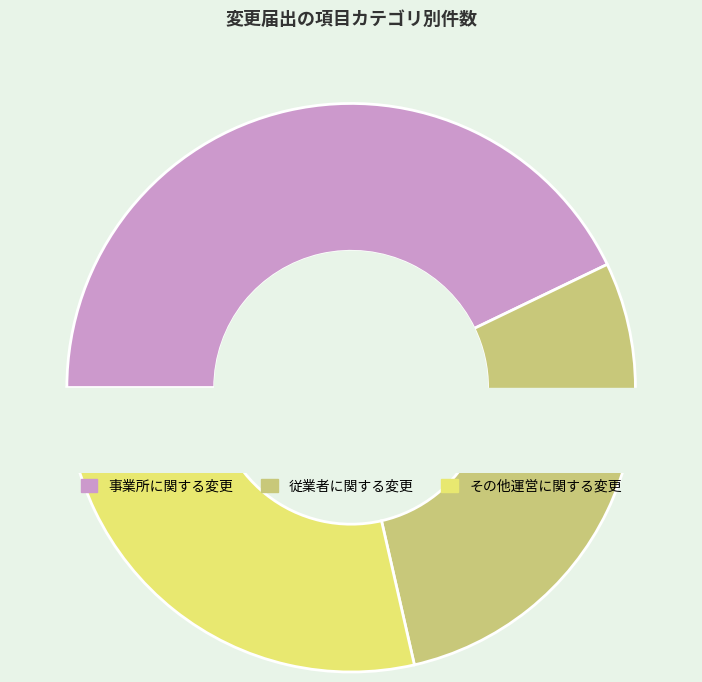

To the nearest percent, what is the difference between the 事業所に関する変更 and 従業者に関する変更 slice percentages?

14%